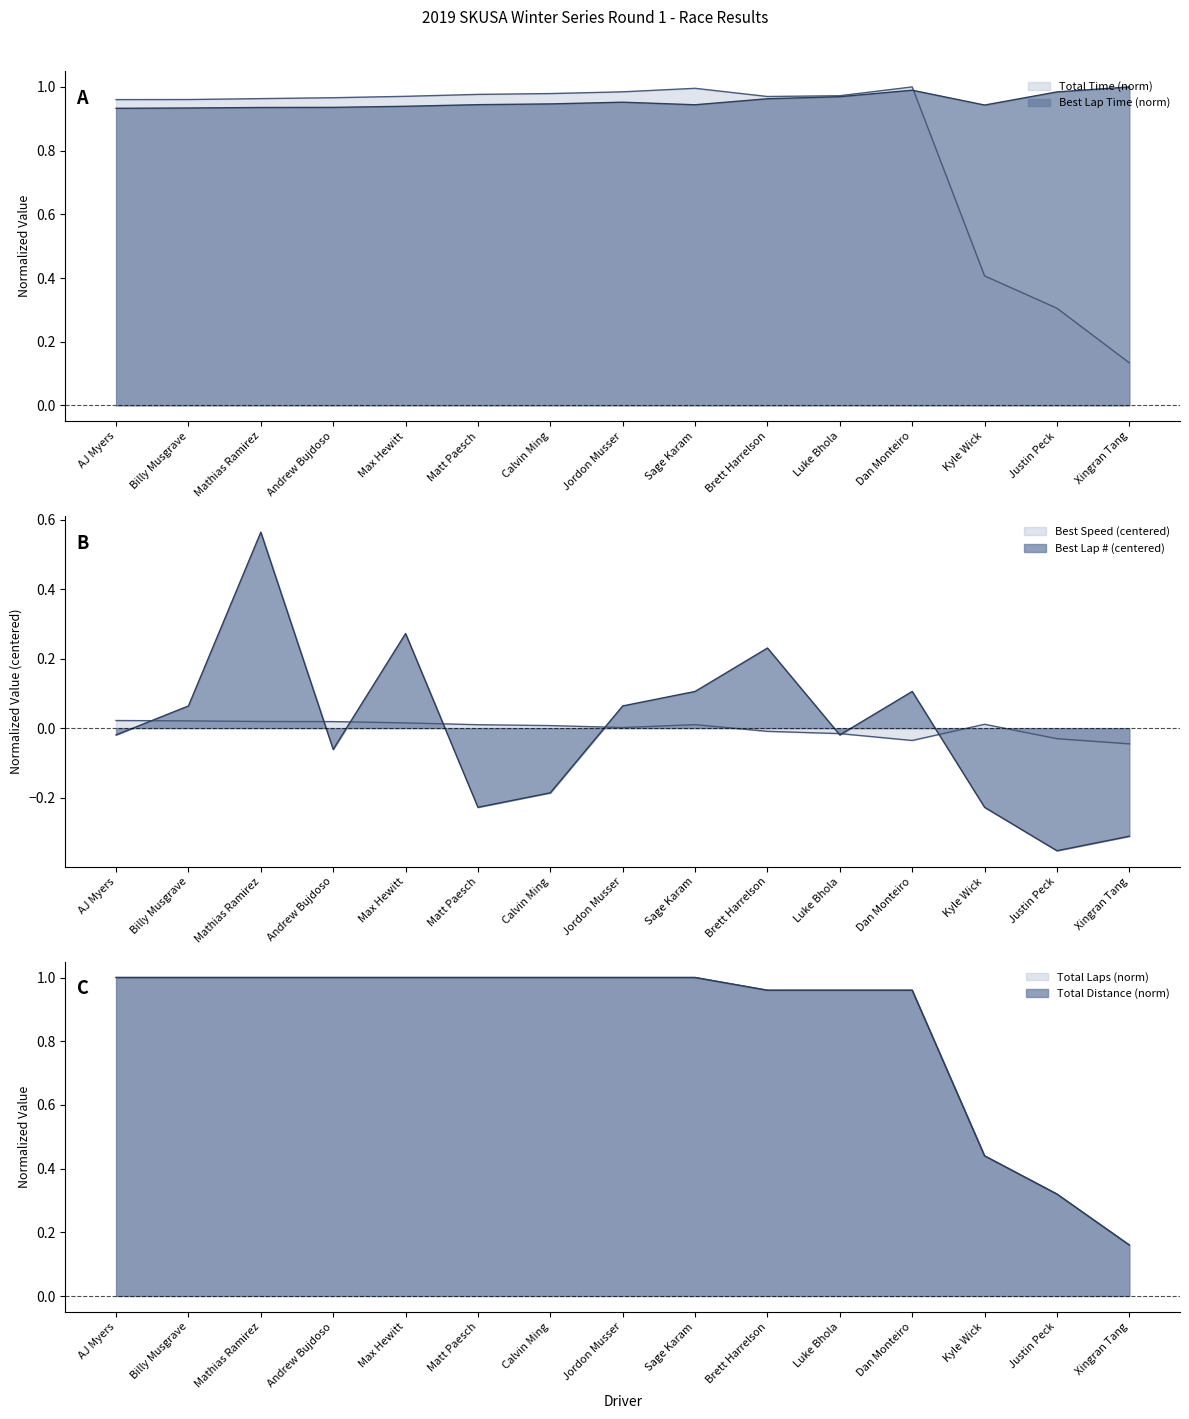

What is the value of the Best Lap point at the 14th from the left?

-0.4